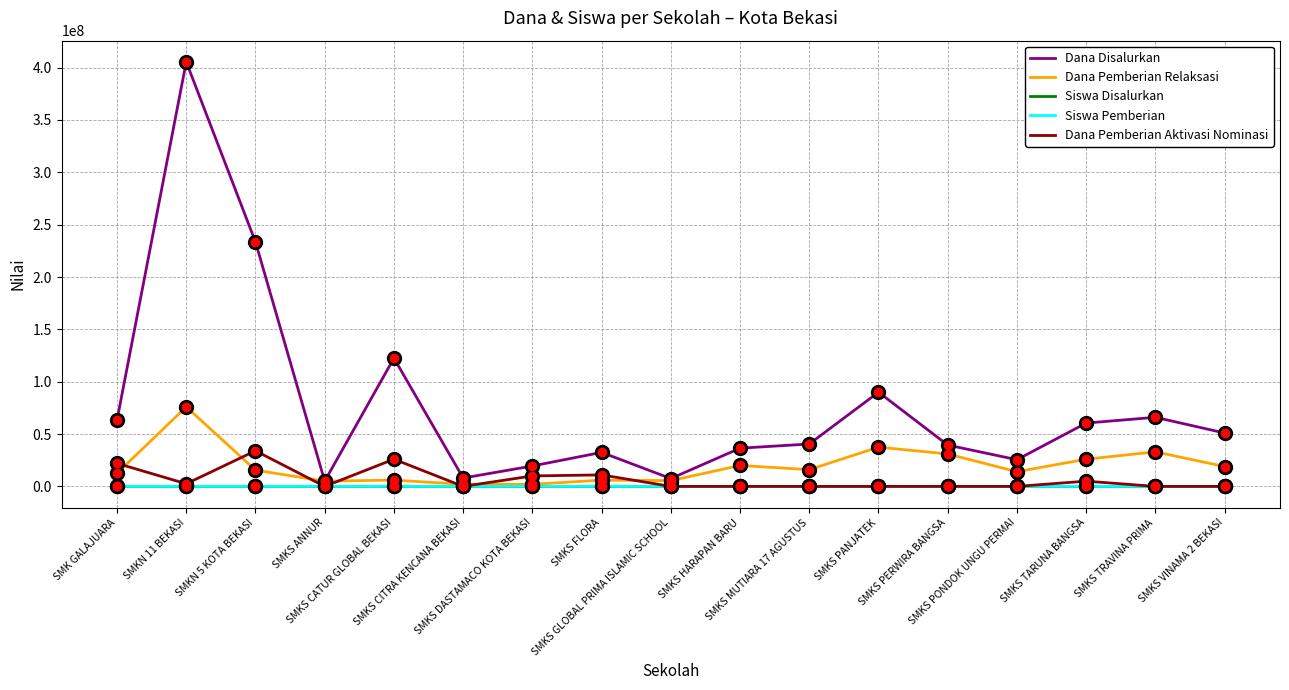

Which series changed the most between SMKS CITRA KENCANA BEKASI and SMKS PANJATEK?

Dana Disalurkan